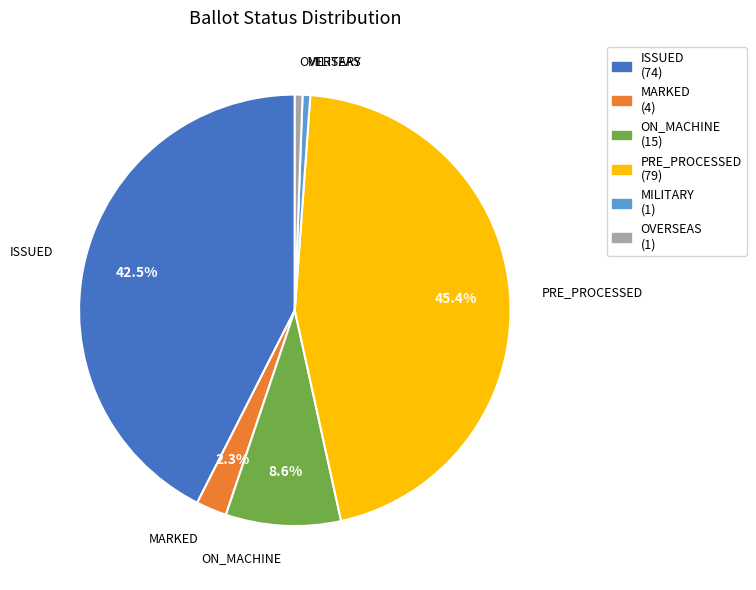

Is there a majority slice in this chart?

No